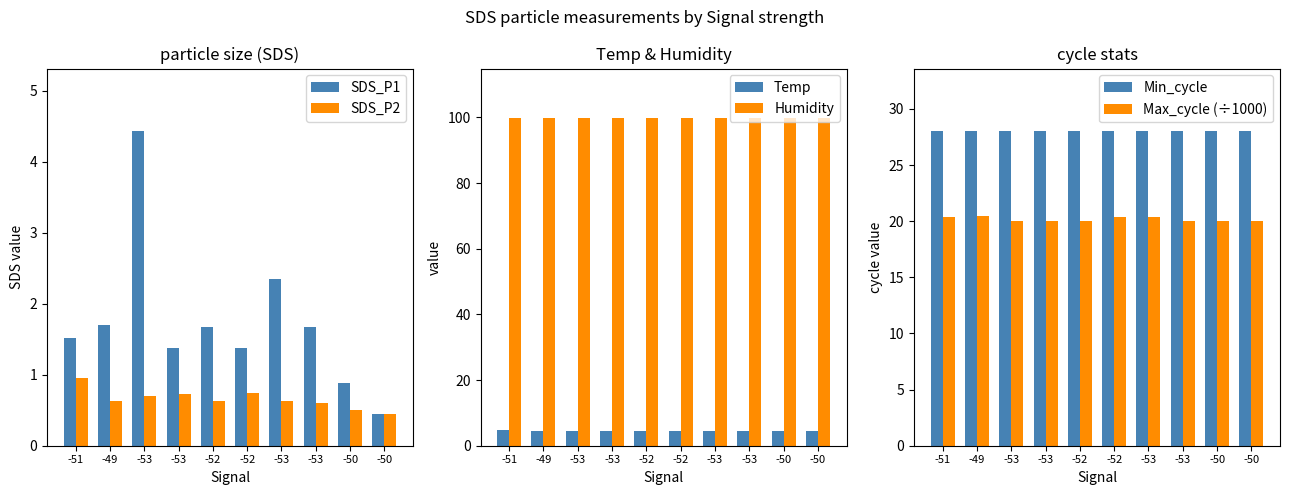

What is the difference between the maximum and minimum values in the SDS_P2 series?

0.5